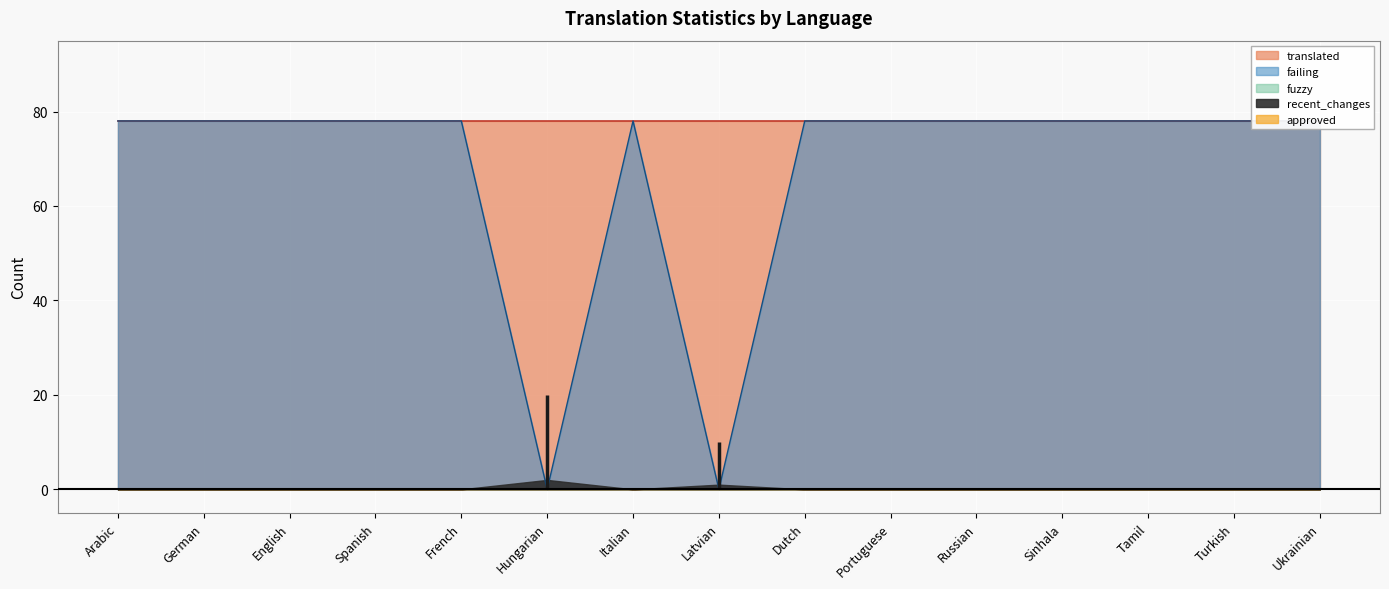

True or false: recent_changes has a value of 0 at Latvian.

False